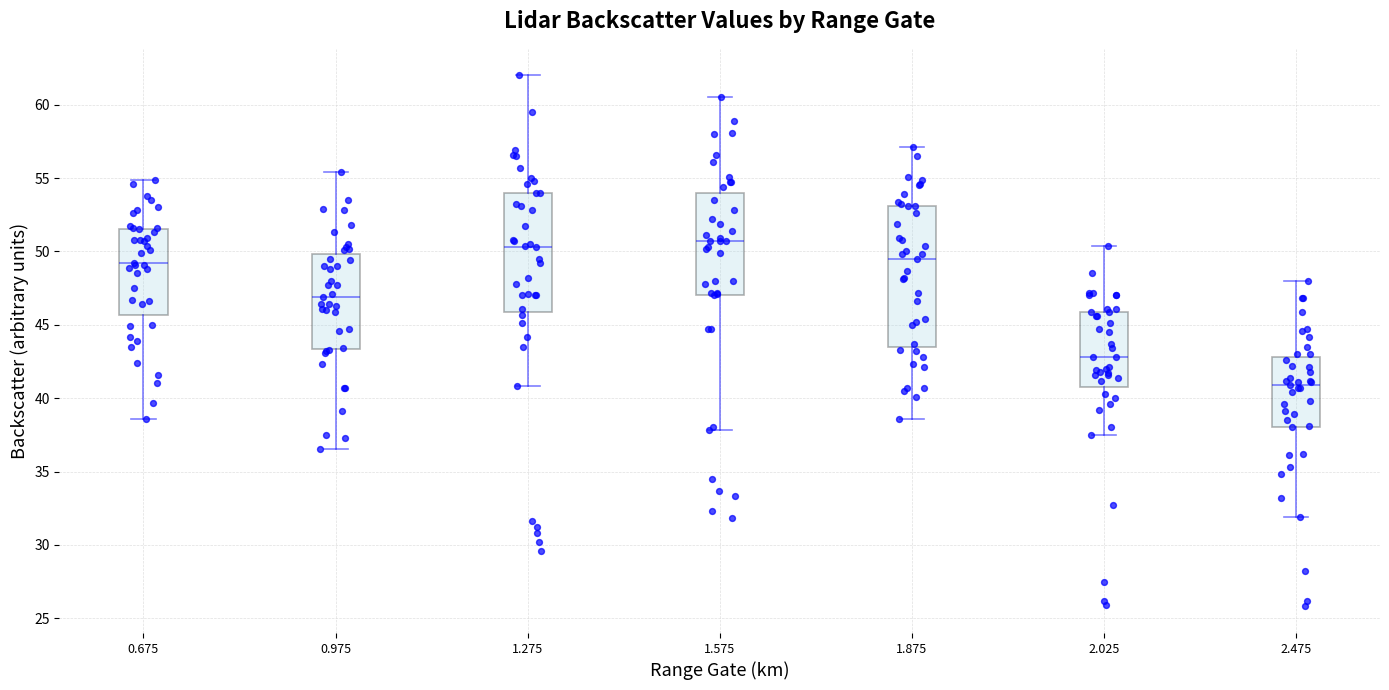

Which box's median line is the lowest?

2.475